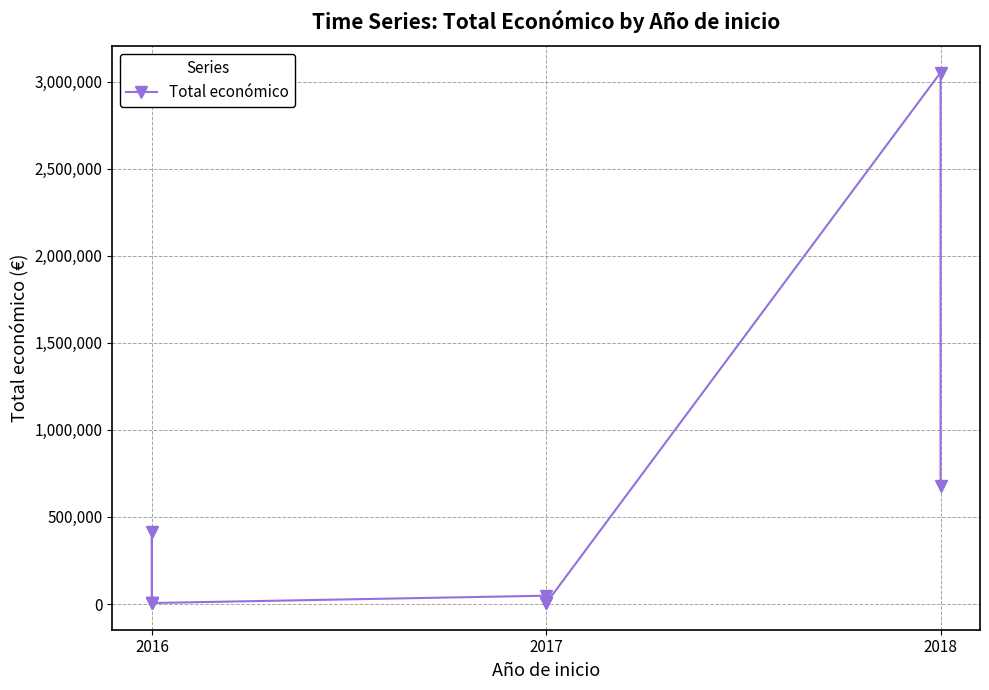

How many lines are shown in the chart?

1